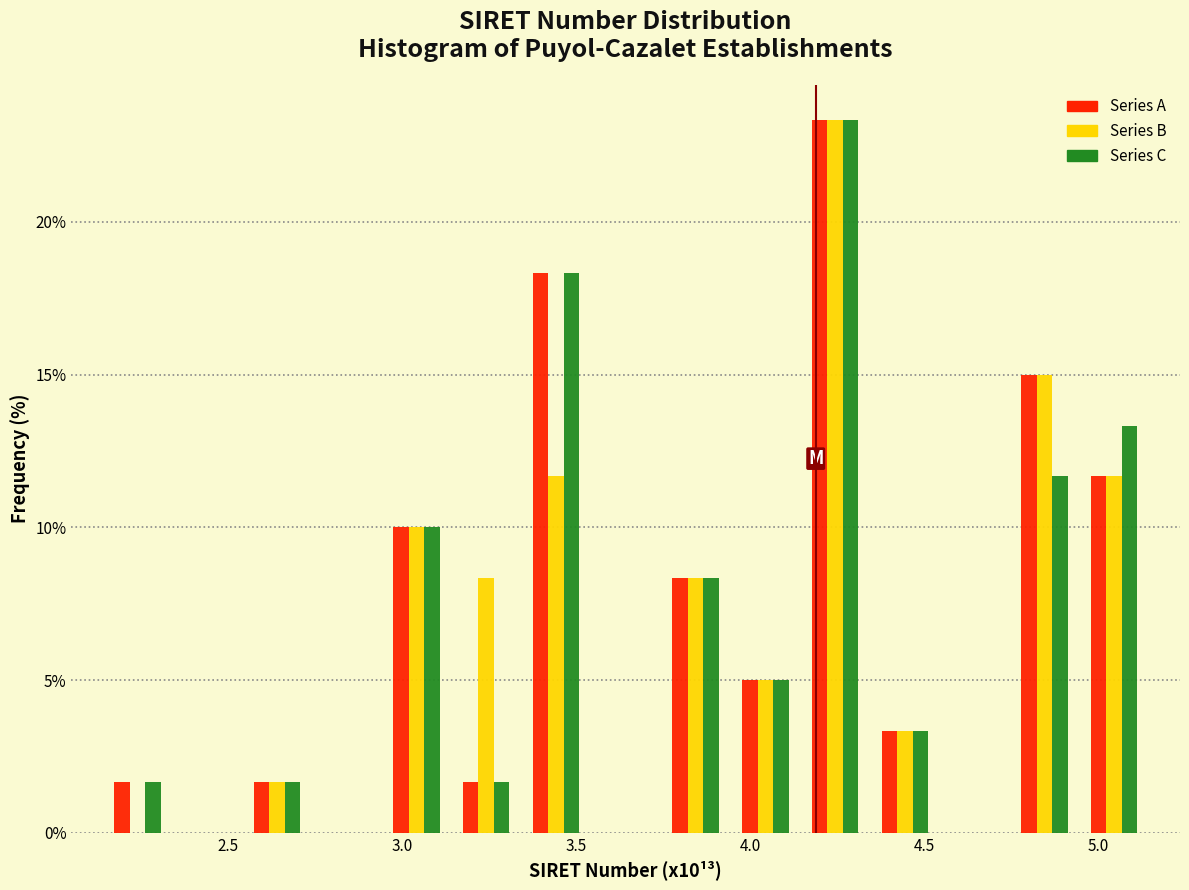

Reading left to right, list every range on the x-axis with the height of the bar of each series over it. Neither the bar edges nor the heights are printed on the chart, so give them approximately, as read against the axes.

2.15 to 2.35: Series A=1.5	Series B=0	Series C=1.5
2.35 to 2.55: Series A=0	Series B=0	Series C=0
2.55 to 2.75: Series A=1.5	Series B=1.5	Series C=1.5
2.75 to 2.95: Series A=0	Series B=0	Series C=0
2.95 to 3.15: Series A=10.0	Series B=10.0	Series C=10.0
3.15 to 3.35: Series A=1.5	Series B=8.5	Series C=1.5
3.35 to 3.55: Series A=18.5	Series B=11.5	Series C=18.5
3.55 to 3.75: Series A=0	Series B=0	Series C=0
3.75 to 3.95: Series A=8.5	Series B=8.5	Series C=8.5
3.95 to 4.15: Series A=5.0	Series B=5.0	Series C=5.0
4.15 to 4.35: Series A=23.5	Series B=23.5	Series C=23.5
4.35 to 4.55: Series A=3.5	Series B=3.5	Series C=3.5
4.55 to 4.75: Series A=0	Series B=0	Series C=0
4.75 to 4.95: Series A=15.0	Series B=15.0	Series C=11.5
4.95 to 5.15: Series A=11.5	Series B=11.5	Series C=13.5